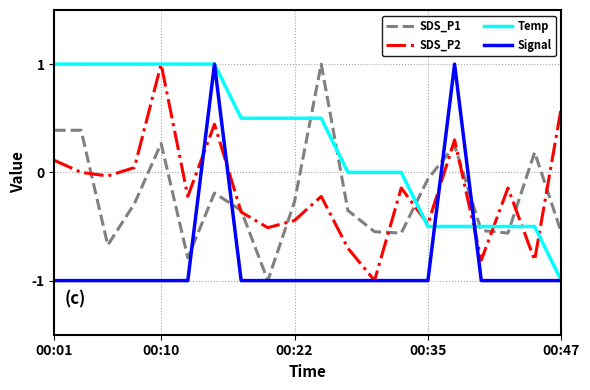

What is the minimum value shown in the chart?

-1.0